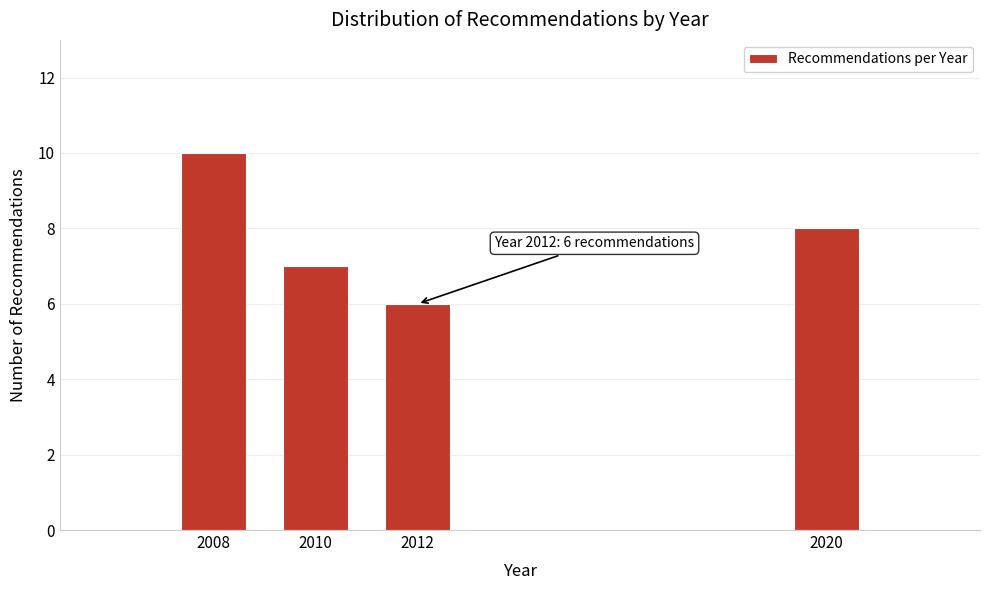

Reading left to right, list all the values displayed in this chart.

2008=10	2010=7	2012=6	2020=8